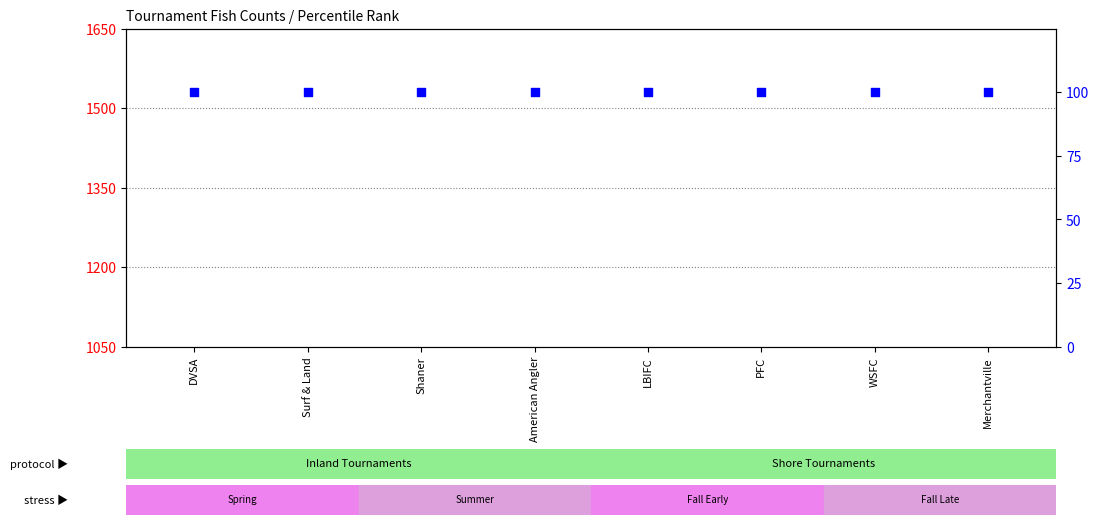

What is the total value across all series at Shaner?

204